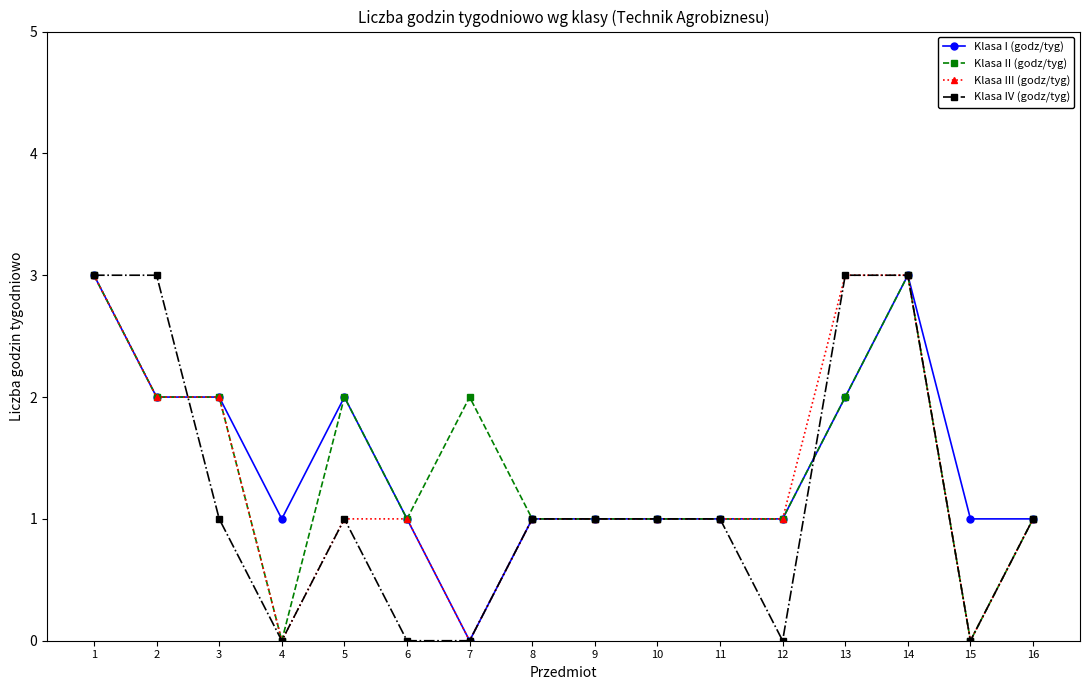

What is the maximum value for Klasa III (godz/tyg)?

3